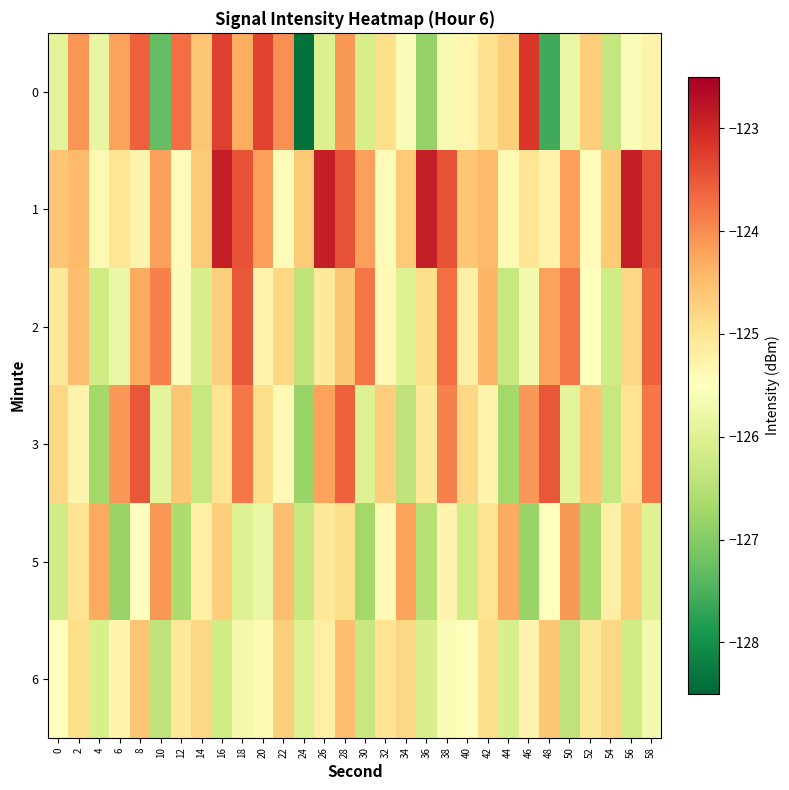

Which series has the largest total across all categories?

1